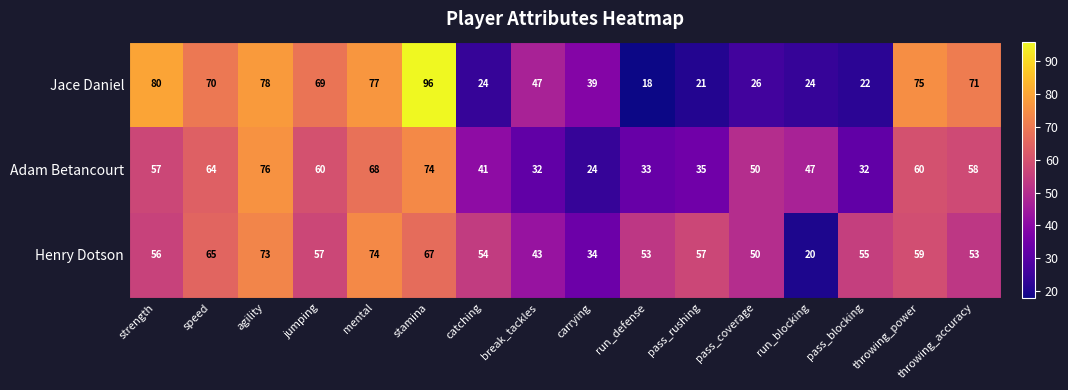

Which category has the lowest value across all series?

run_defense